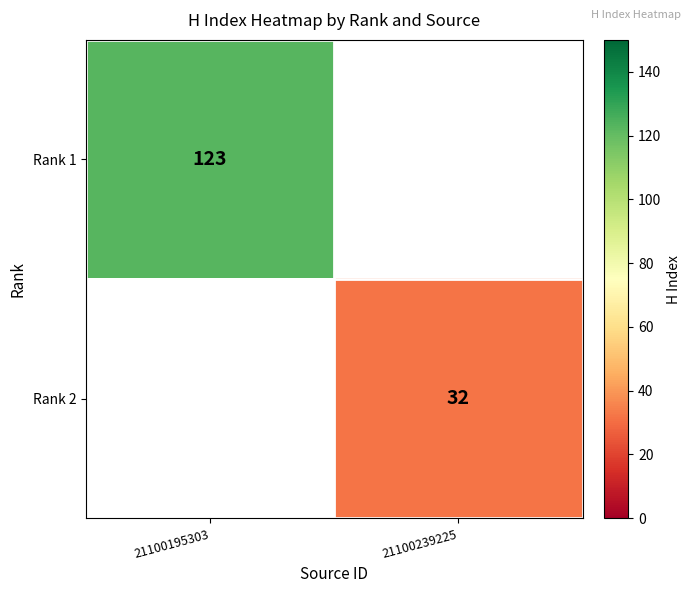

What is the minimum value shown in the chart?

32.0